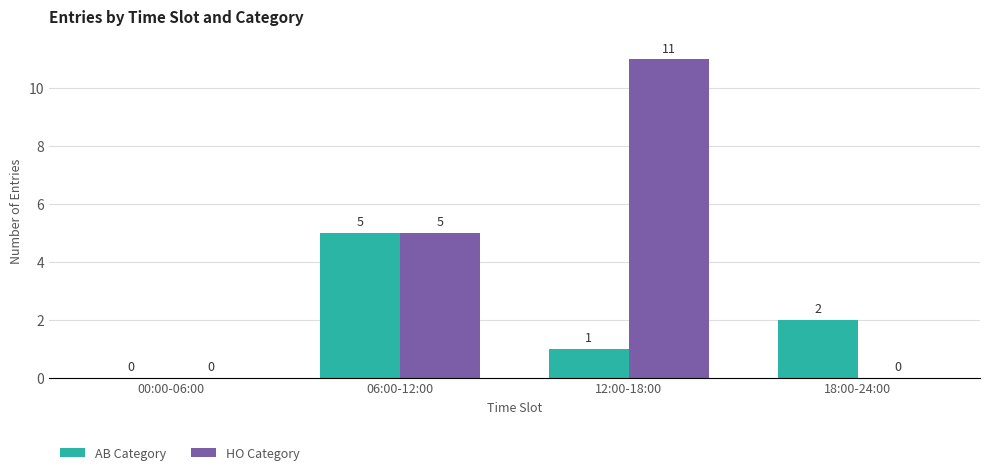

How many categories are shown in the chart?

4